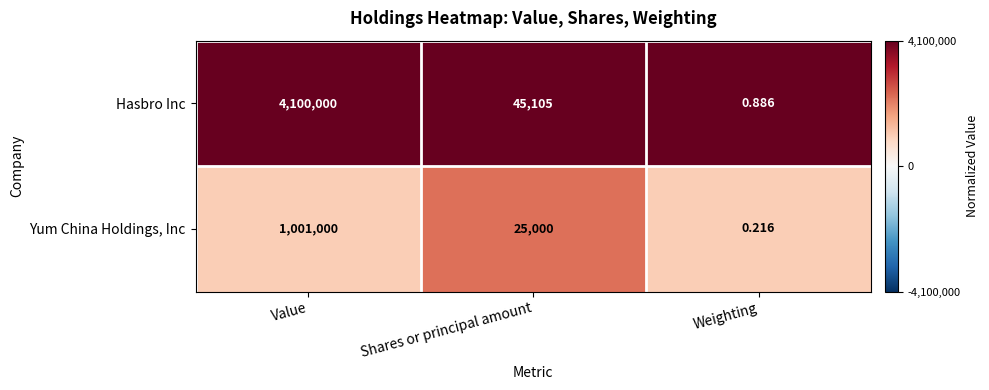

List the series in order of their overall mean, lowest first.

Yum China Holdings, Inc, Hasbro Inc